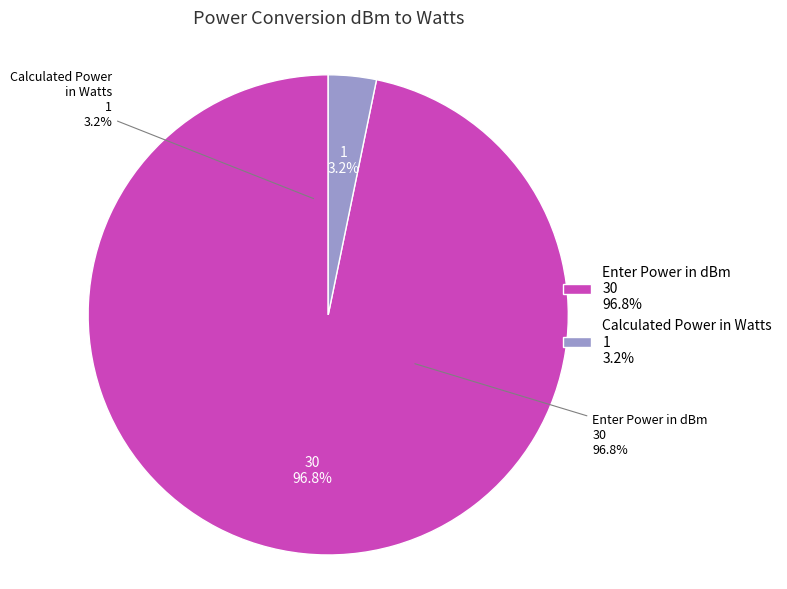

Is there a majority slice in this chart?

Yes